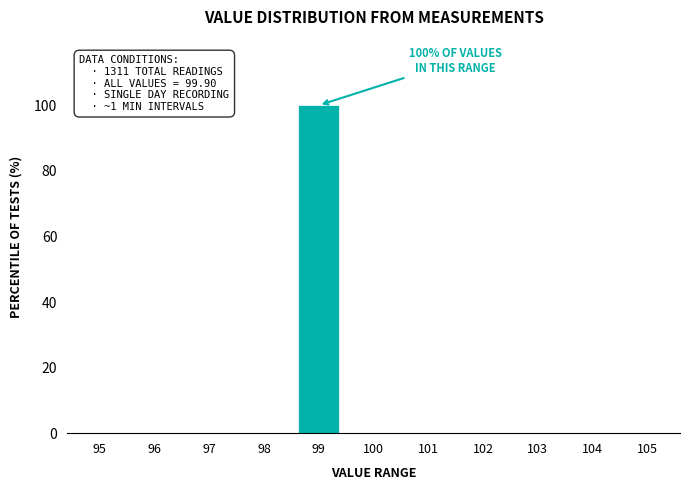

Reading right to left, extract all data points from this chart.

105=0	104=0	103=0	102=0	101=0	100=0	99=100	98=0	97=0	96=0	95=0